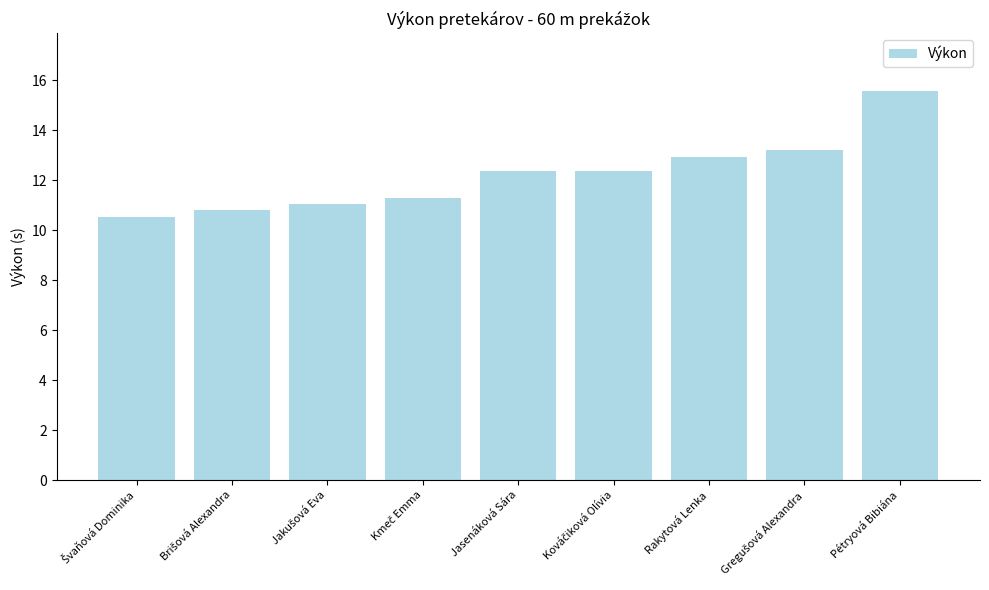

What is the label of the 3rd bar from the right?

Rakytová Lenka